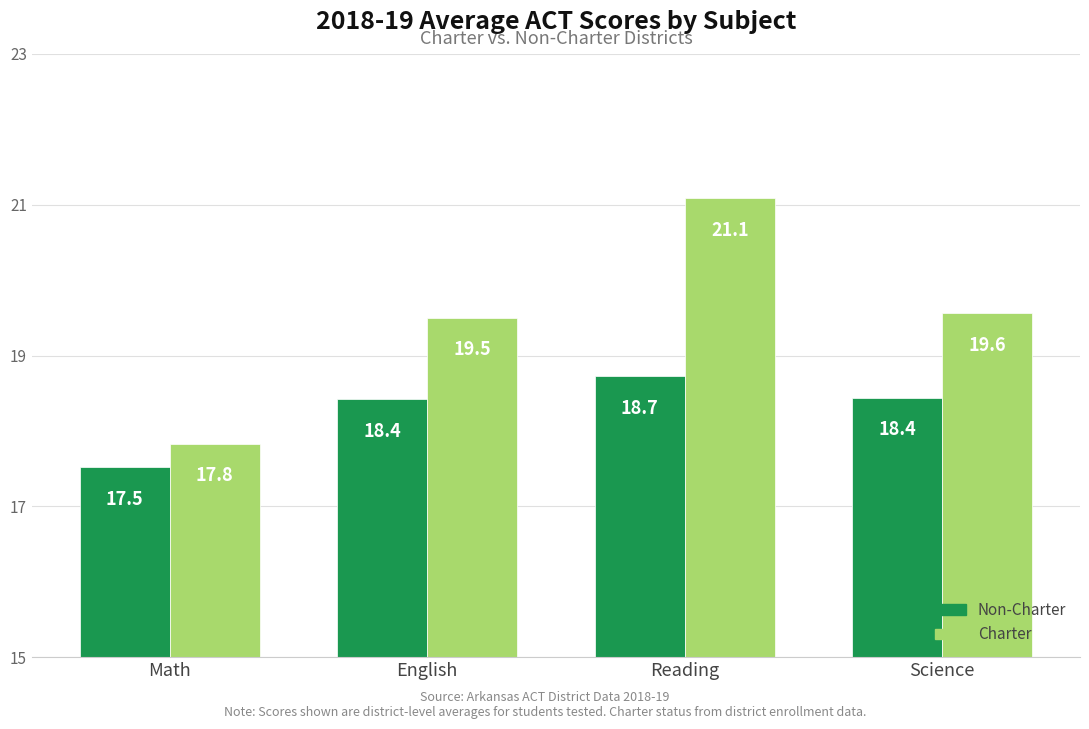

What is the total value across all series at Reading?

39.8